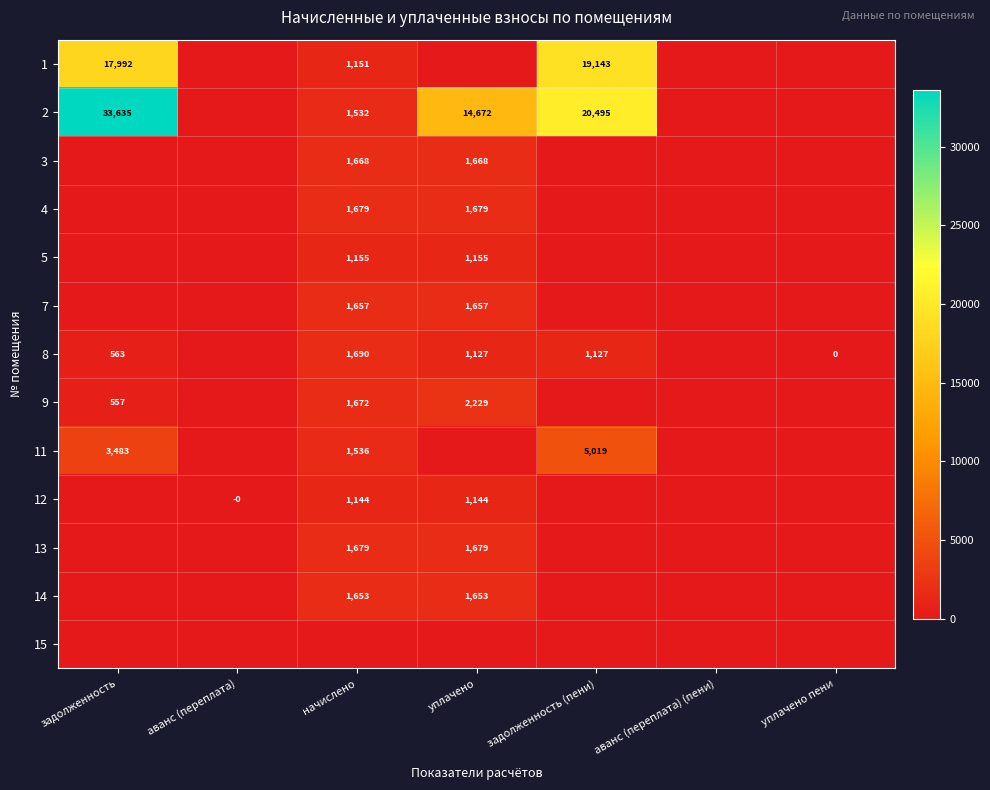

Which has a higher value, задолженность or аванс (переплата) (пени)?

задолженность